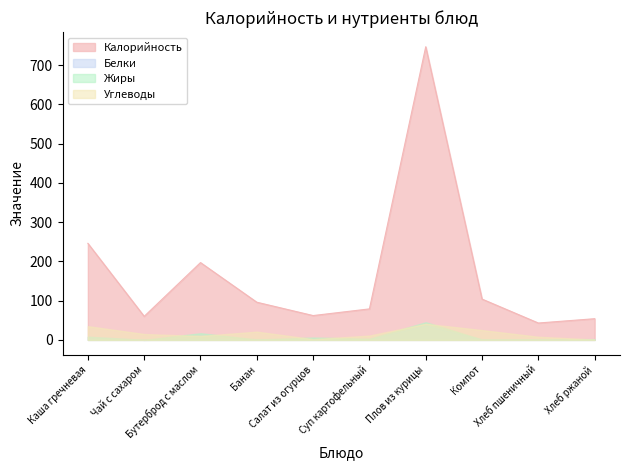

At which category is the sum across all series the highest?

Плов из курицы